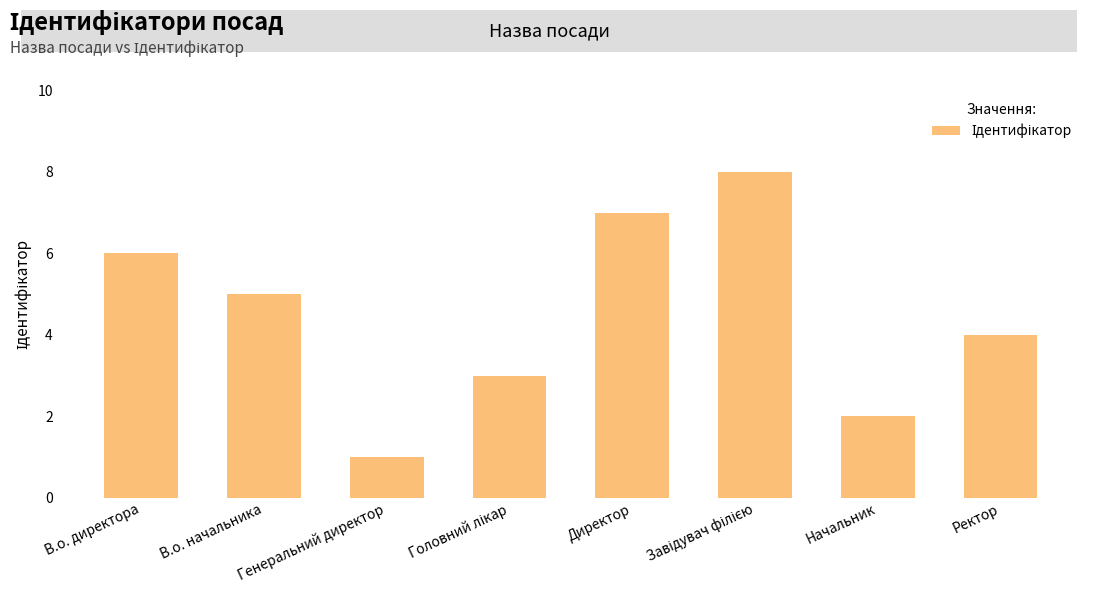

Reading right to left, what are all the values shown in this chart?

4	2	8	7	3	1	5	6